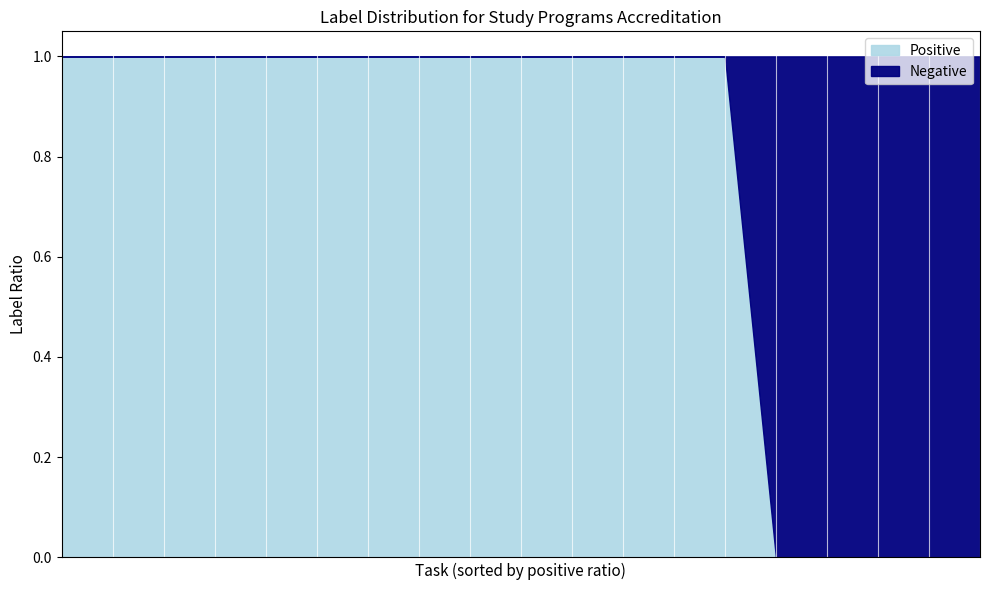

What is the difference between the maximum and second lowest values in the Positive series?

1